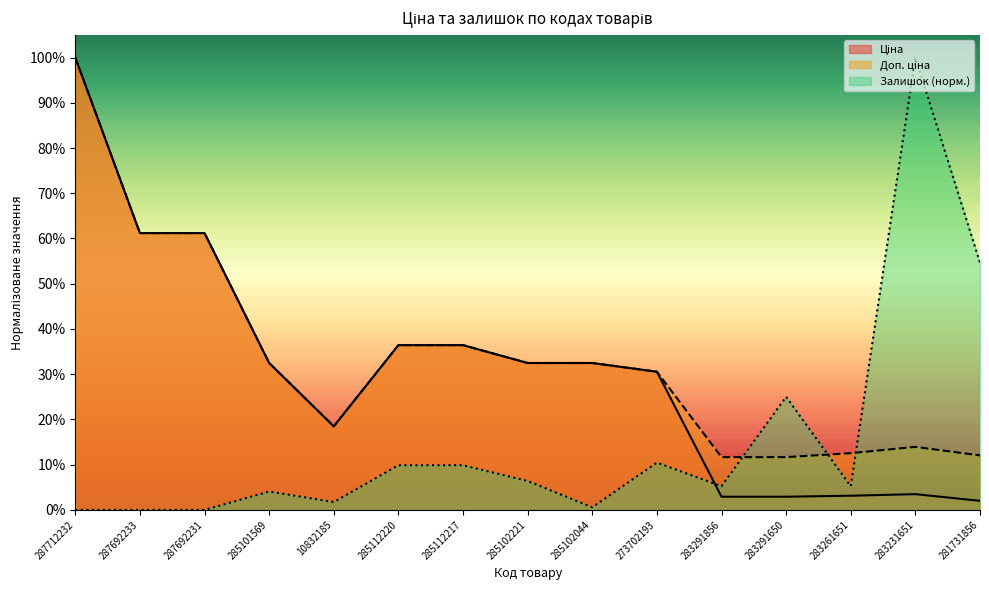

Which category has the lowest value across all series?

287712232